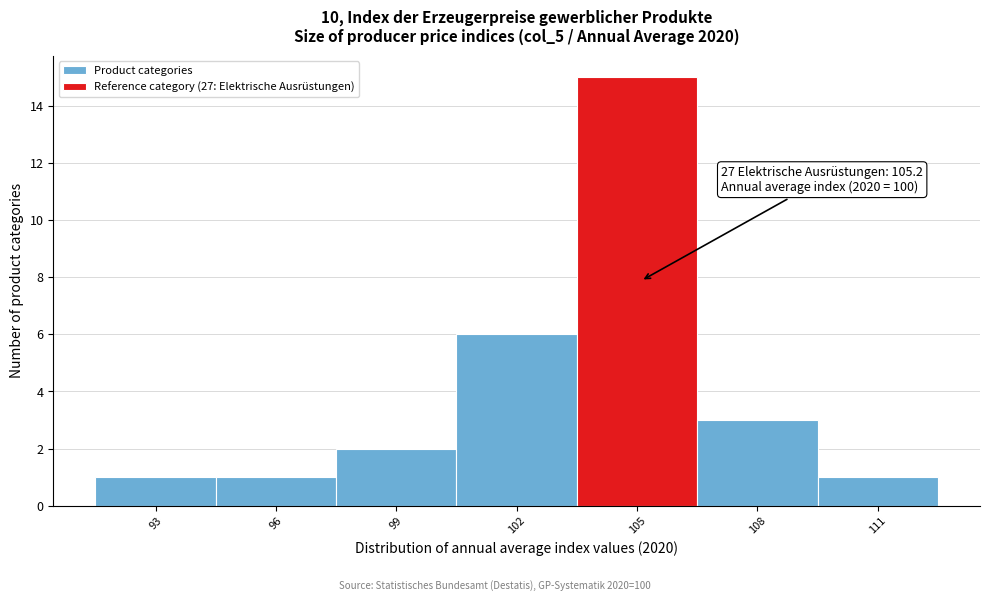

Which range on the x-axis has the tallest bar?

103.6 to 106.6